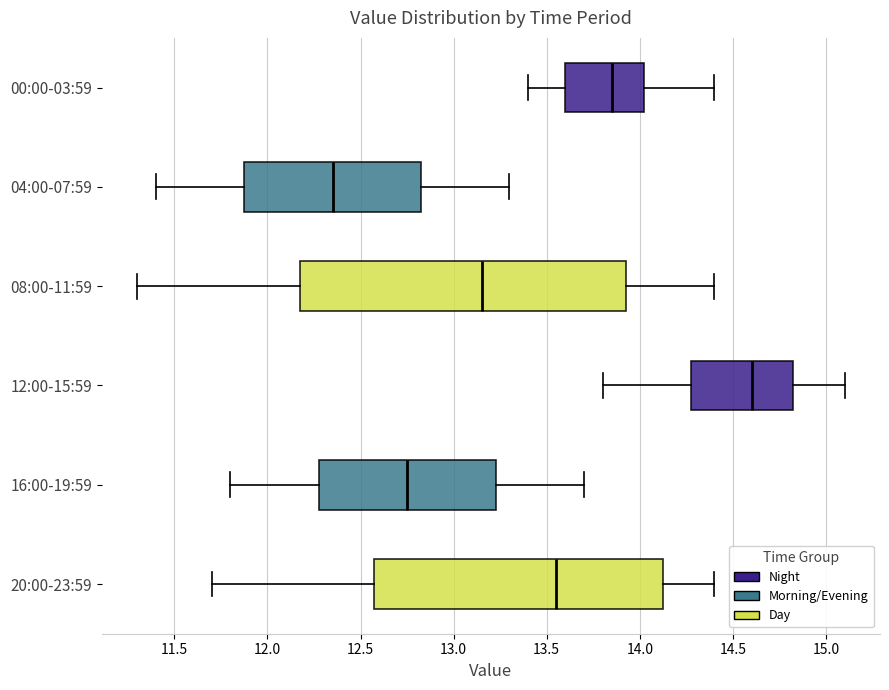

Comparing the boxes themselves (not the whiskers), which one is the widest?

08:00-11:59